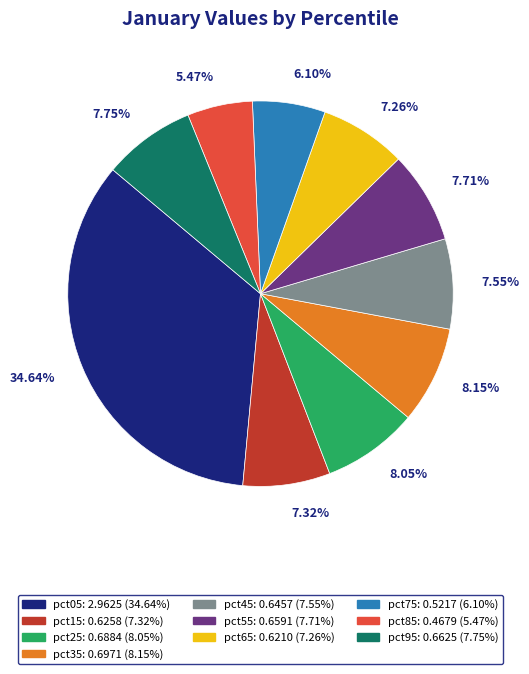

To the nearest percent, what percentage of the pie is pct55?

8%